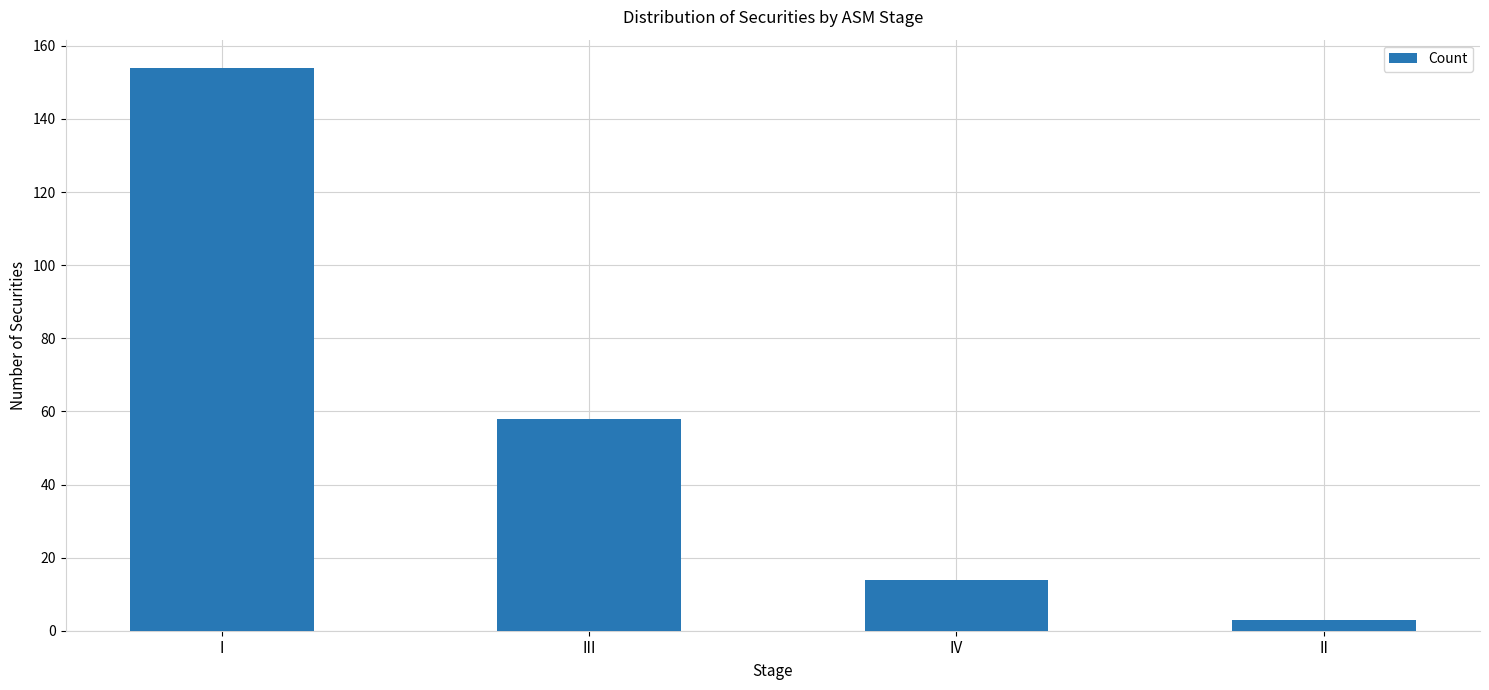

Where does the data first go above 58?

I